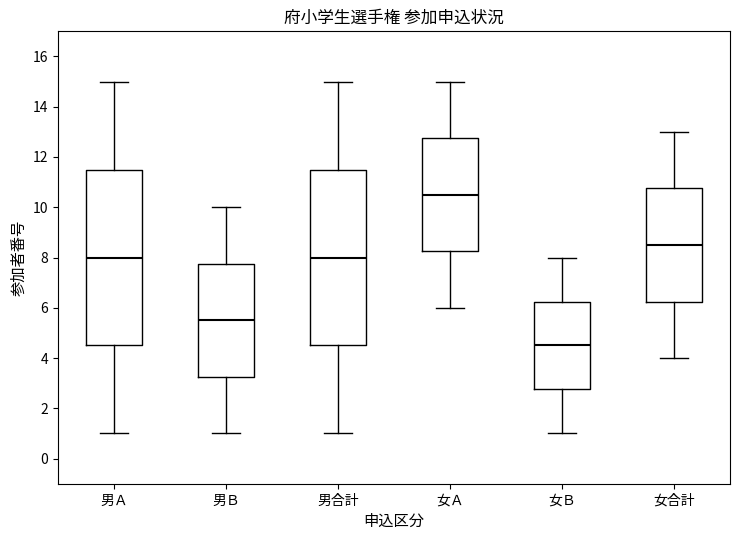

Reading left to right, transcribe this box plot: for each box, give where its median line is, the range the box spans, and where its two whiskers end, as read against the y-axis. The values are not printed on the chart, so give them approximately, as read against the axis.

男Ａ: median 8.0, box 4.6 to 11.6, whiskers 1.0 to 15.0
男Ｂ: median 5.6, box 3.2 to 7.8, whiskers 1.0 to 10.0
男合計: median 8.0, box 4.6 to 11.6, whiskers 1.0 to 15.0
女Ａ: median 10.6, box 8.2 to 12.8, whiskers 6.0 to 15.0
女Ｂ: median 4.6, box 2.8 to 6.2, whiskers 1.0 to 8.0
女合計: median 8.6, box 6.2 to 10.8, whiskers 4.0 to 13.0